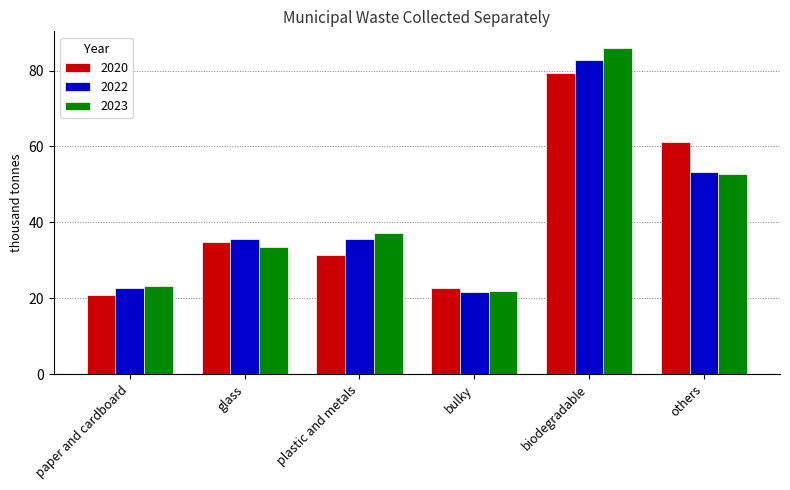

What position from the right is biodegradable?

2